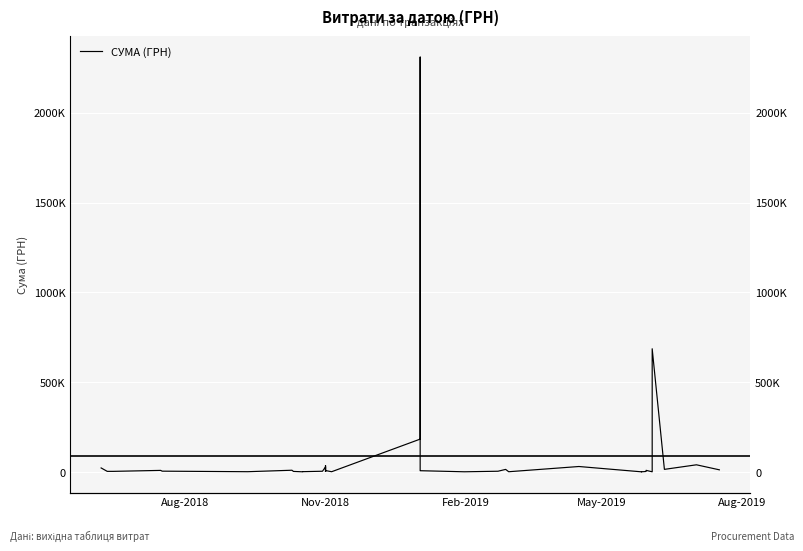

How many data points are less than 4320?

20